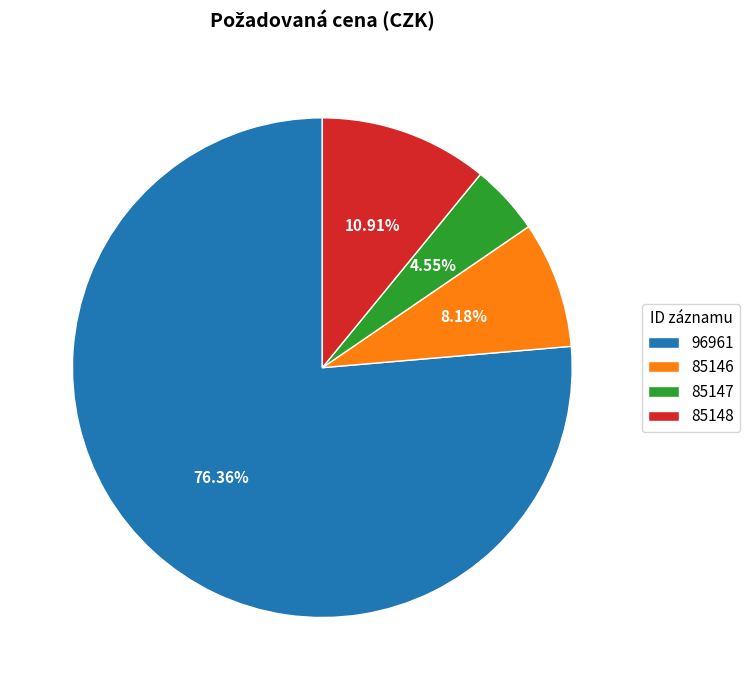

What is the majority slice?

96961